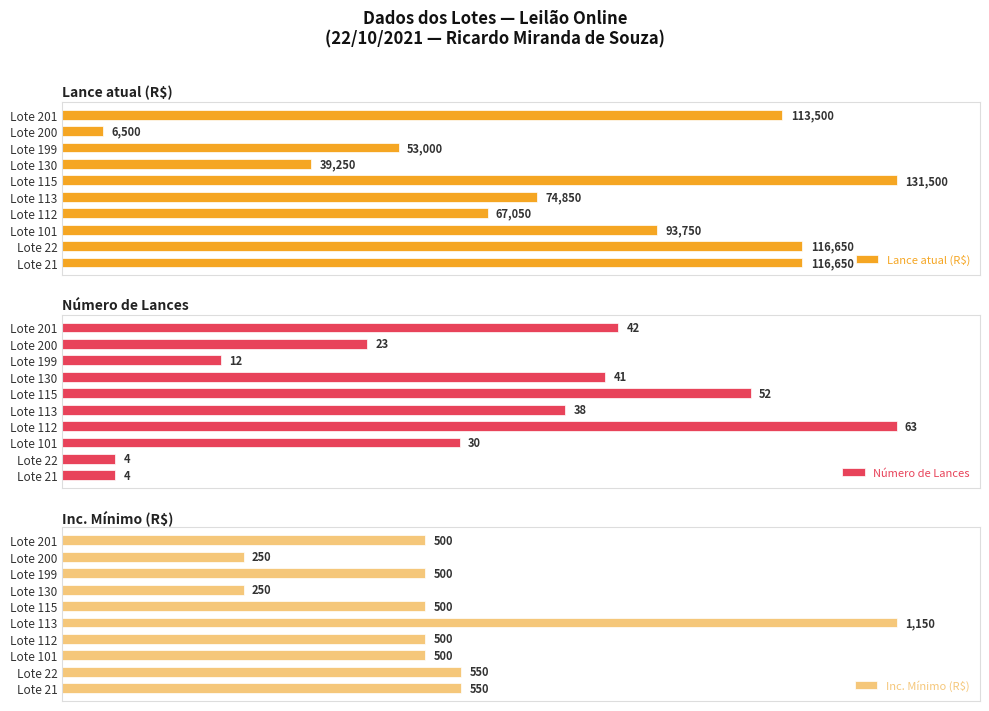

Rank the series by their maximum value, from lowest to highest.

Lance atual (R$), Número de Lances, Inc. Mínimo (R$)